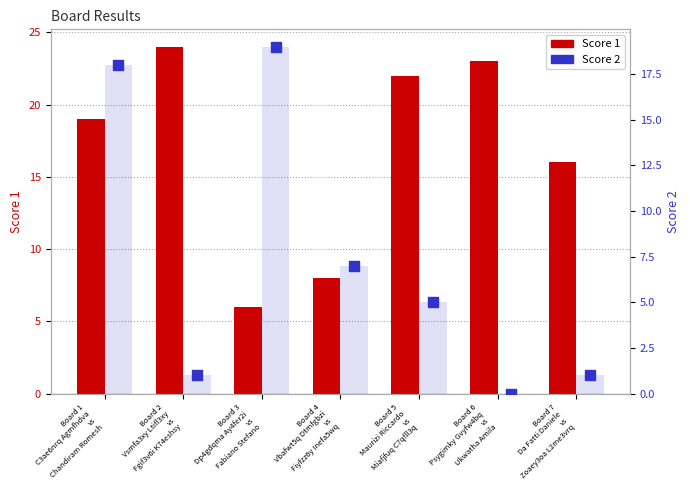

Which series has the largest total across all categories?

Score 1